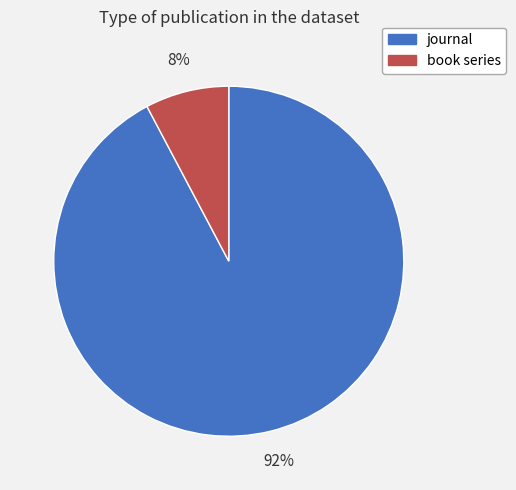

To the nearest percent, what percentage of the pie is book series?

8%